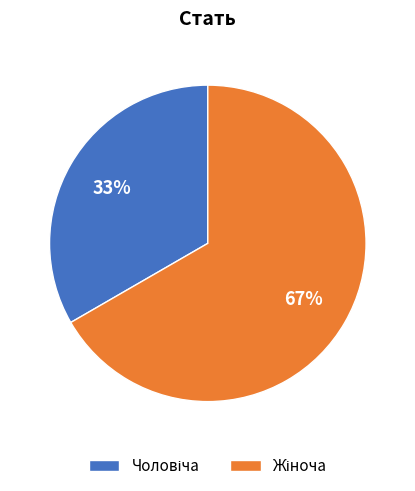

To the nearest percent, what is the average slice percentage?

50%